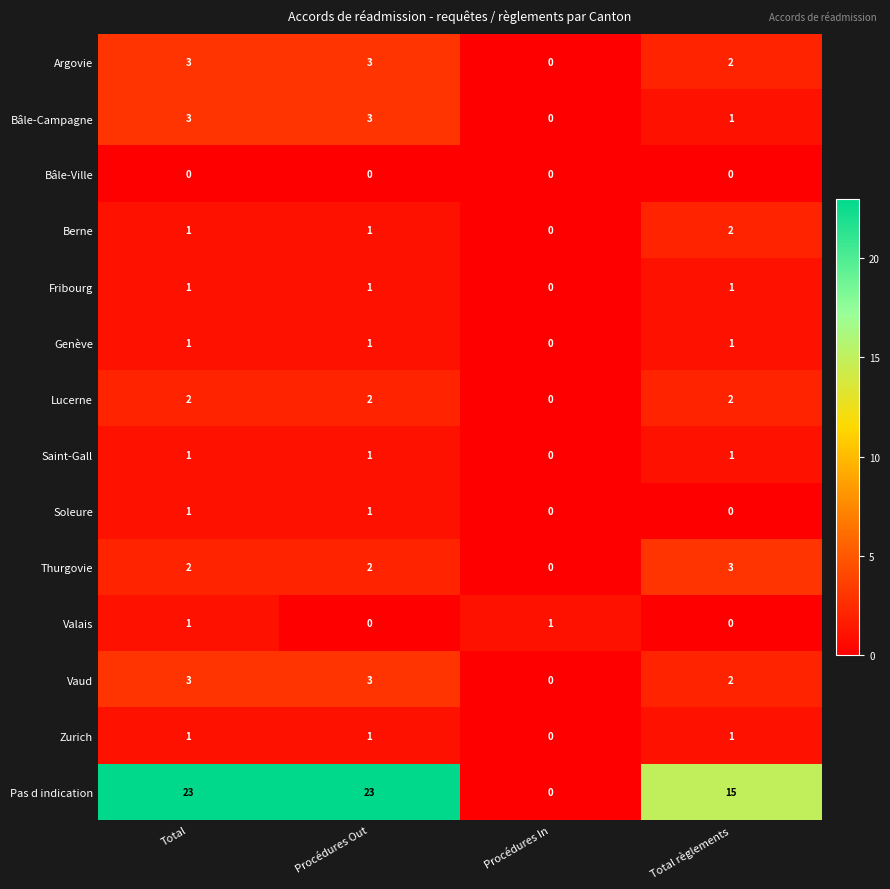

How many values in Genève are above zero?

3